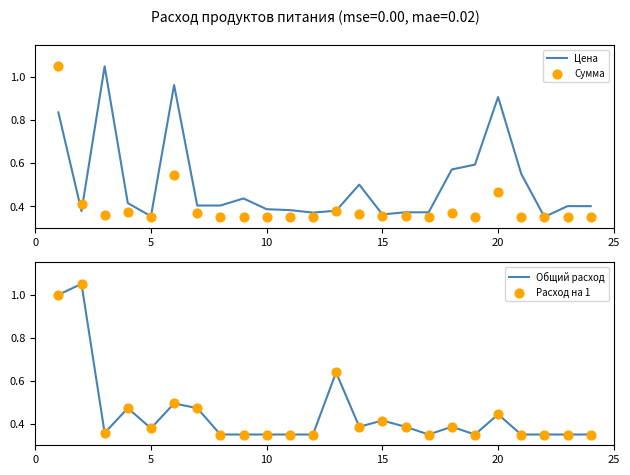

What are all the series names shown in the legend?

Цена, Сумма, Общий расход, Расход на 1